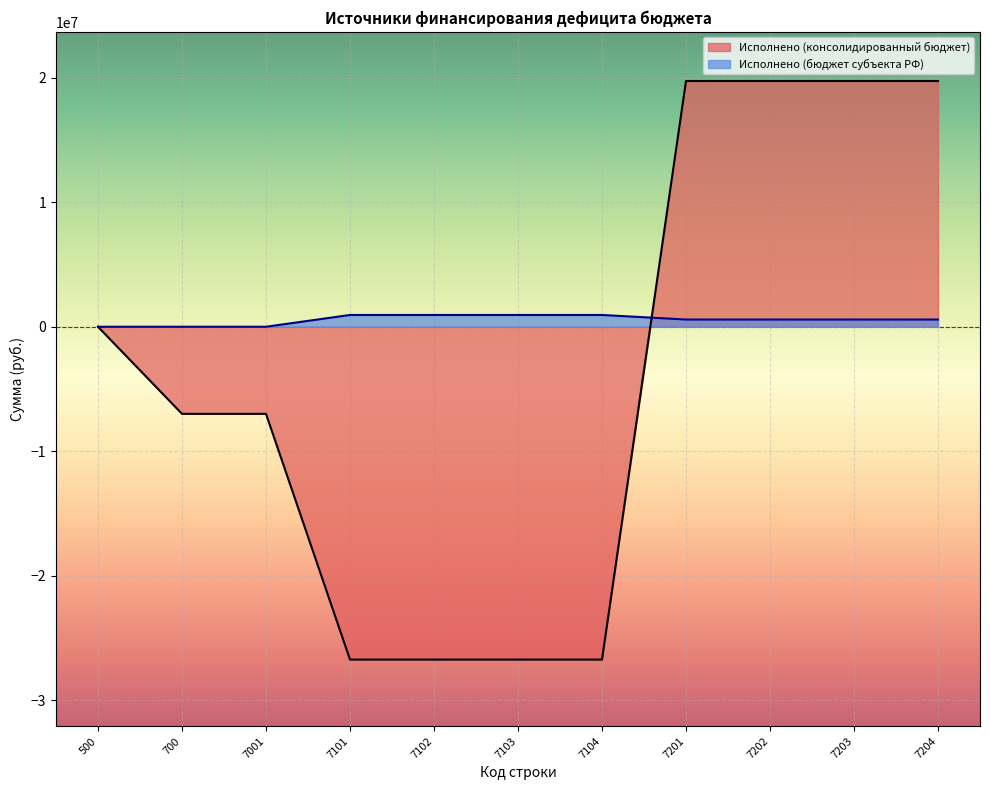

How many values in Исполнено (консолидированный бюджет) are below zero?

6